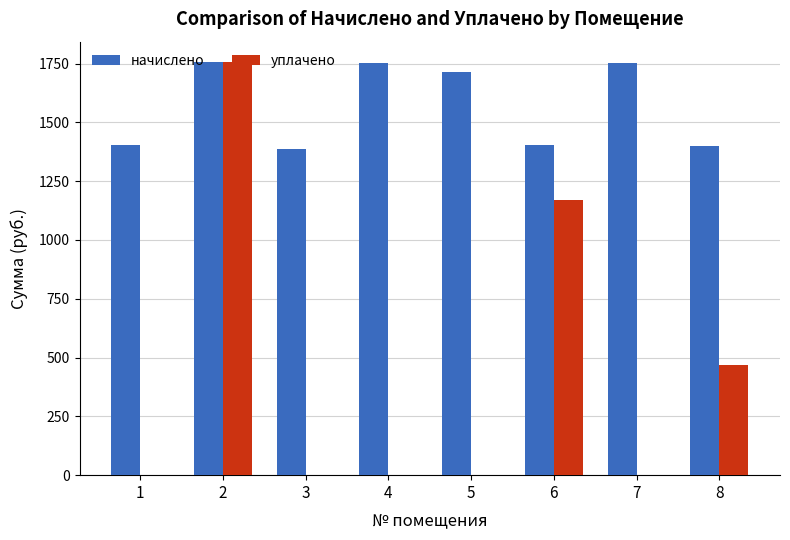

The value of уплачено at 8 is 278.6. True or false?

False